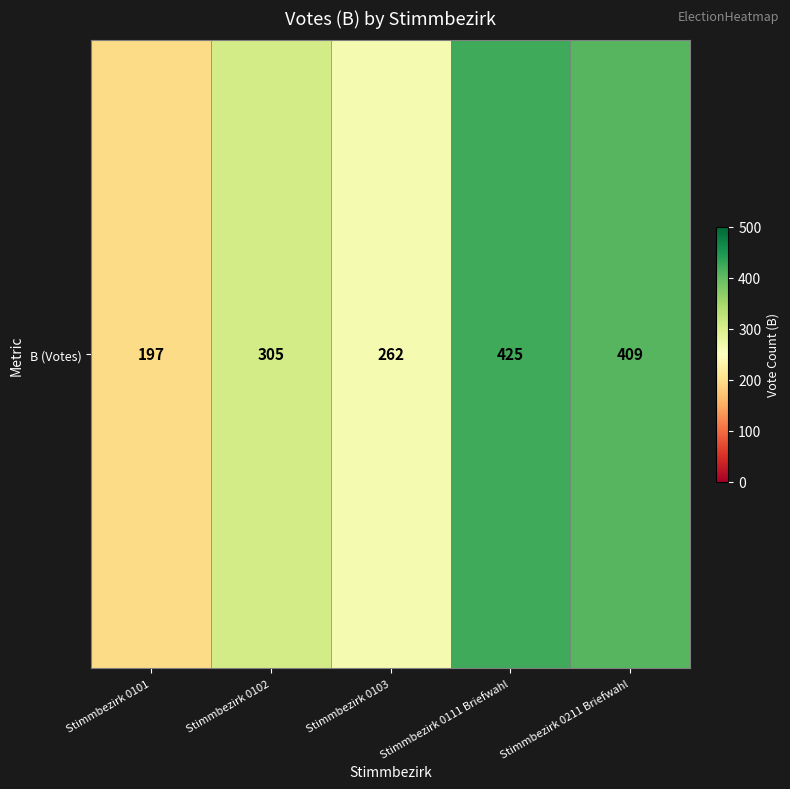

Between Stimmbezirk 0111 Briefwahl and Stimmbezirk 0103, which is larger?

Stimmbezirk 0111 Briefwahl